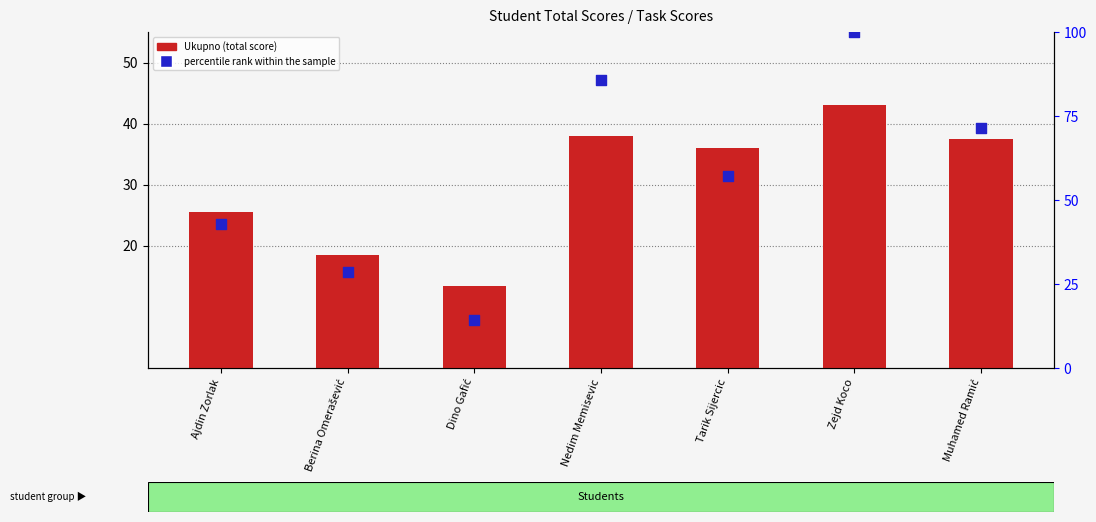

At which category is the sum across all series the highest?

Zejd Koco